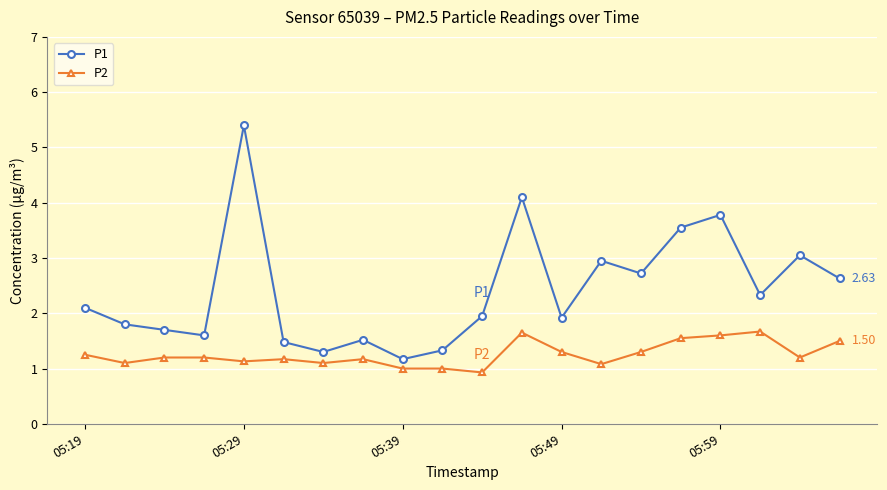

True or false: P1 and P2 cross at least once.

False